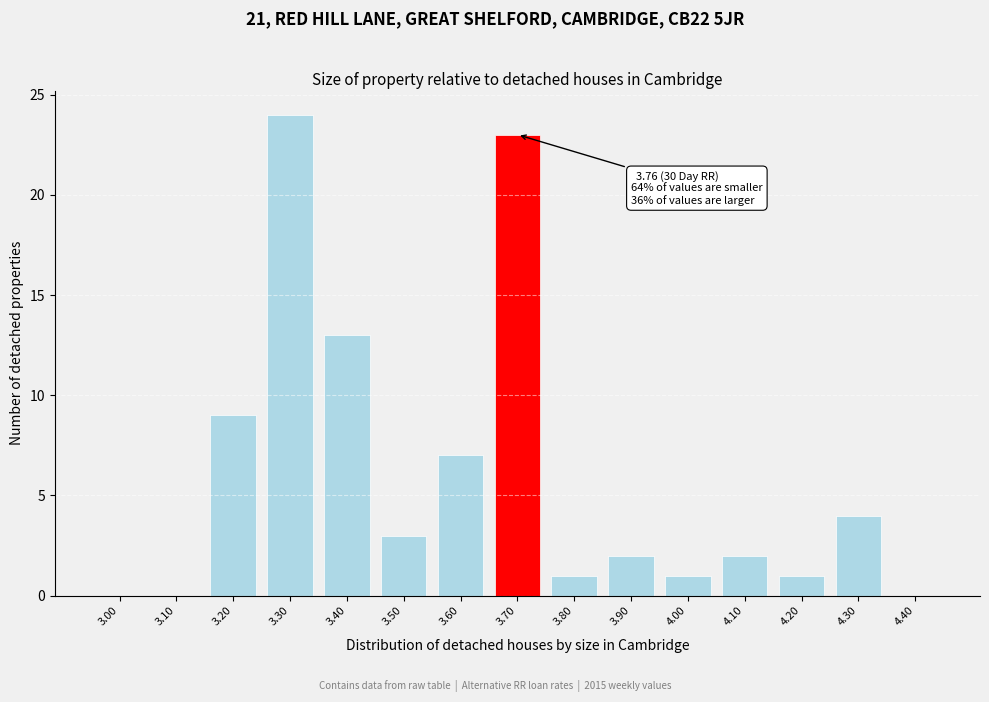

Reading left to right, what are all the values shown in this chart?

3.00=0	3.10=0	3.20=9	3.30=24	3.40=13	3.50=3	3.60=7	3.70=23	3.80=1	3.90=2	4.00=1	4.10=2	4.20=1	4.30=4	4.40=0